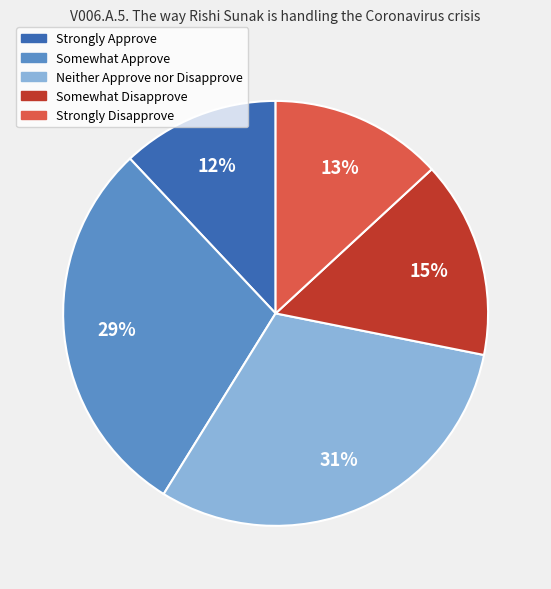

True or false: Somewhat Approve accounts for 22% of the total.

False